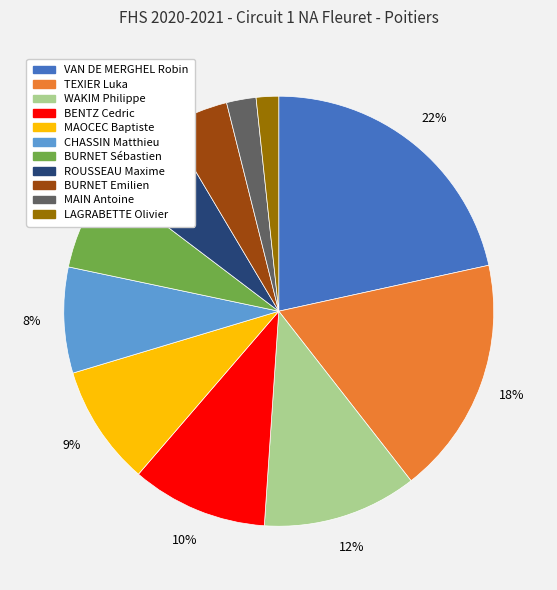

What is the largest slice in the pie chart?

VAN DE MERGHEL Robin